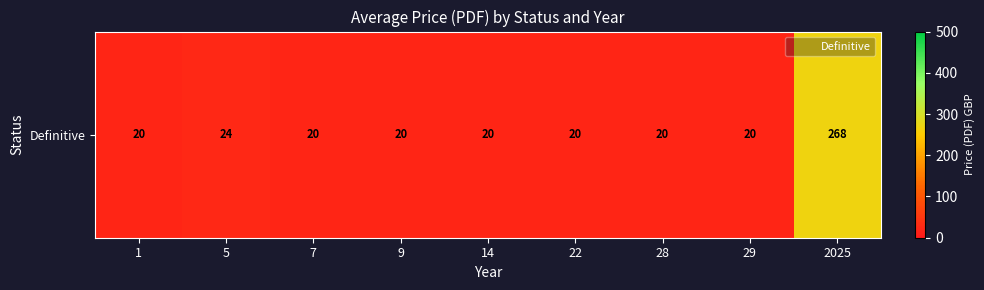

At which category does the chart reach its minimum across all series?

1